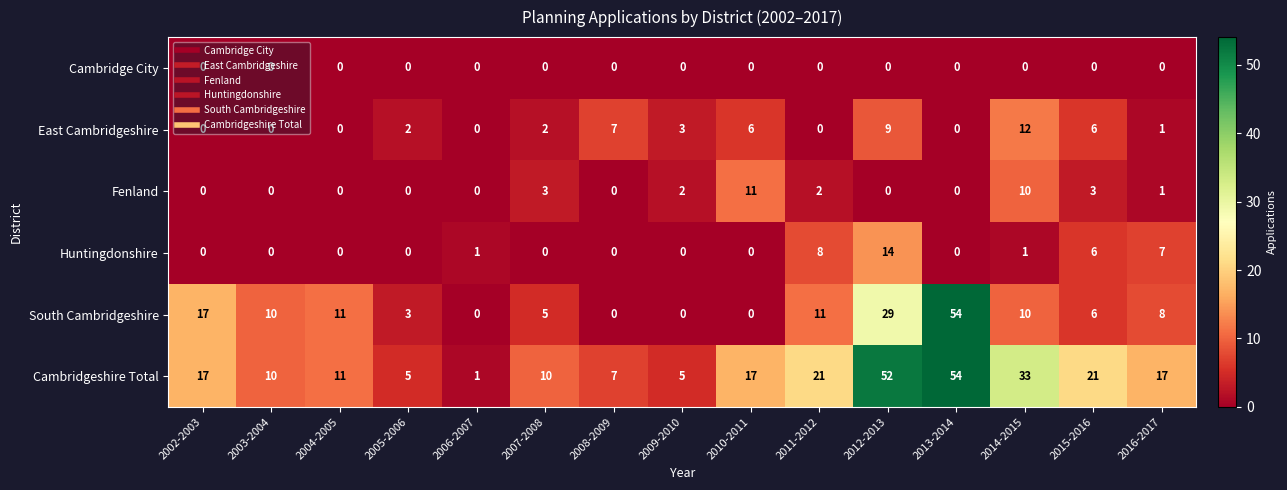

The South Cambridgeshire series shows 11 at 2011-2012. True or false?

True